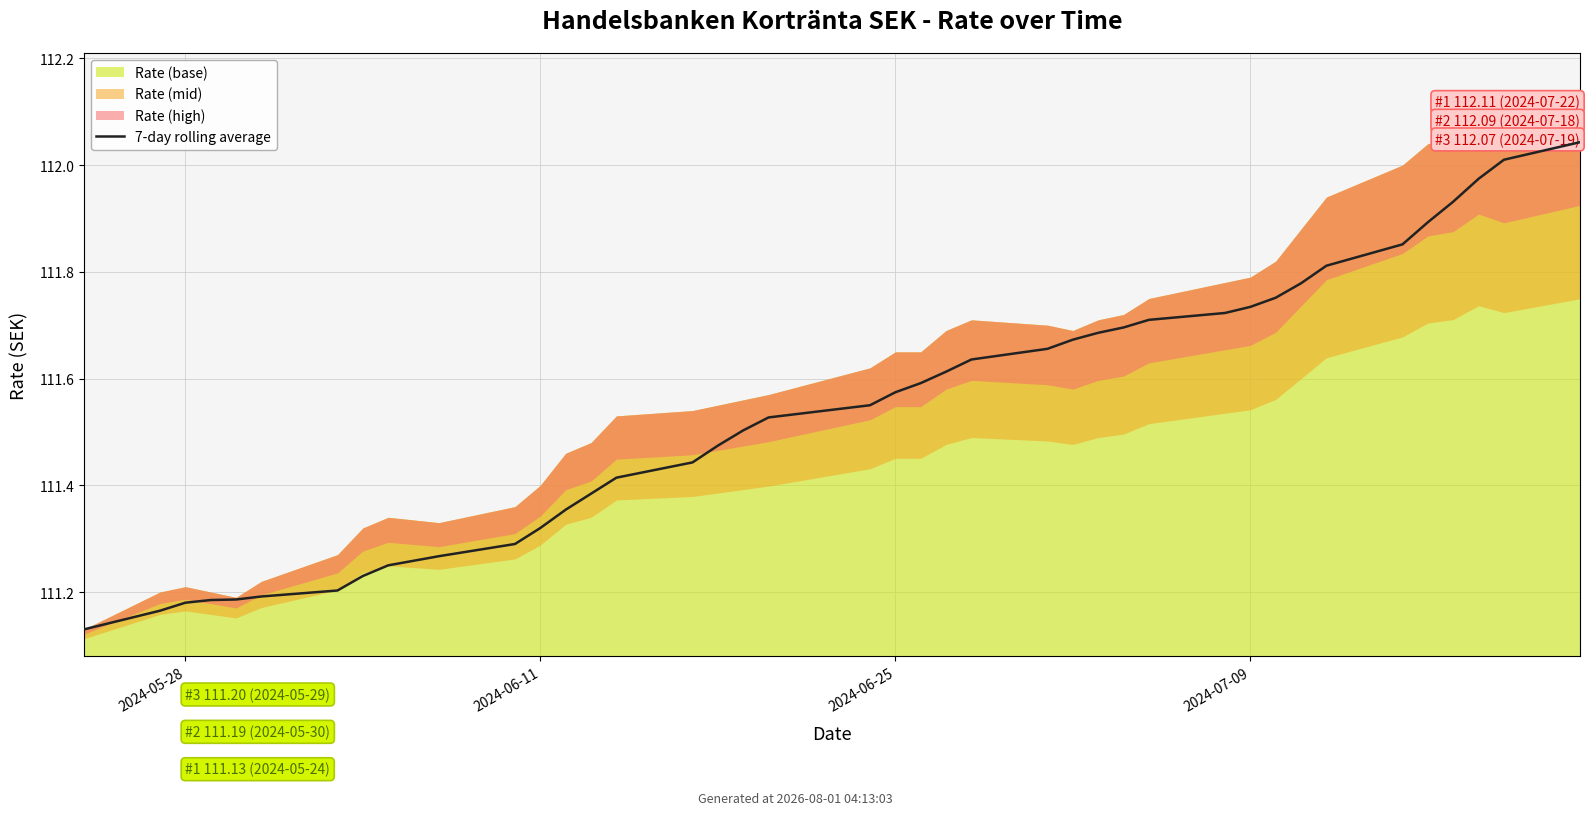

Count the number of categories in the chart.

40